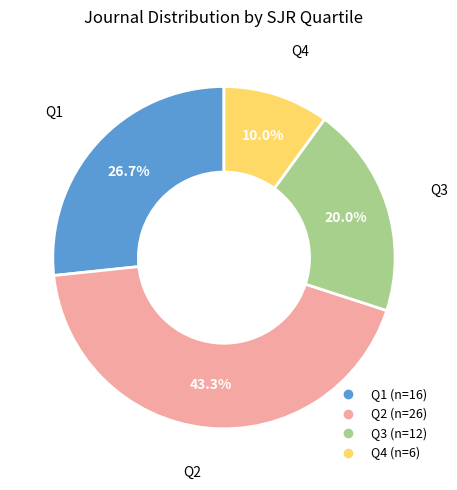

How many slices are in this pie chart?

4